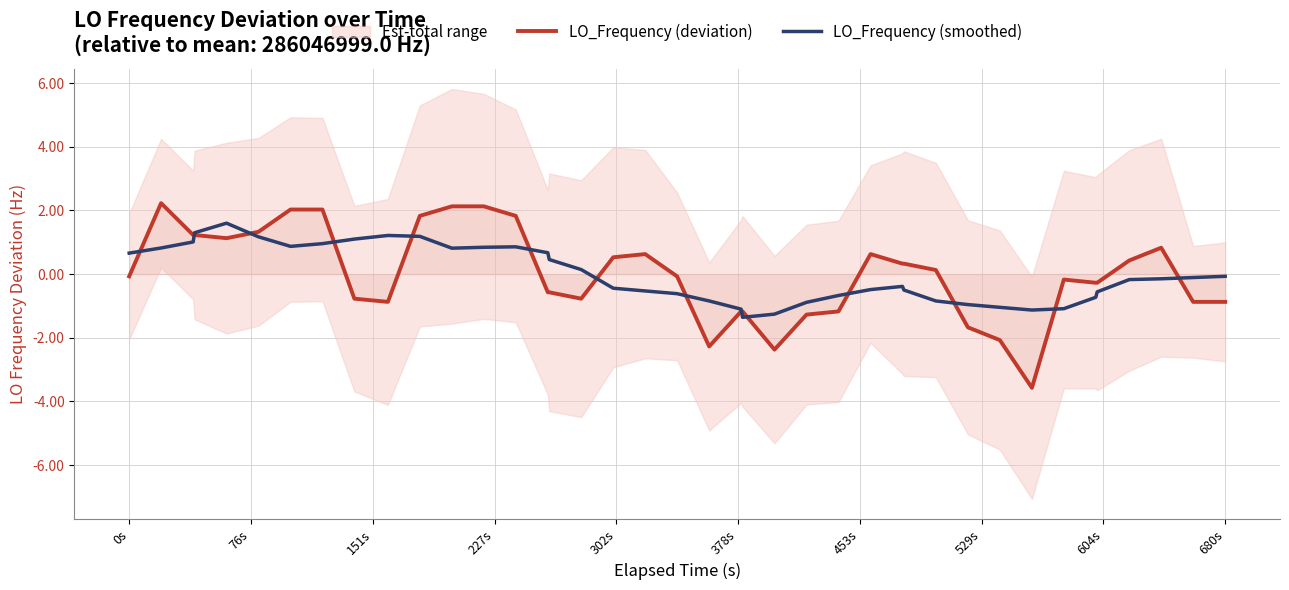

What is the maximum value for LO_Frequency (smoothed)?

1.6